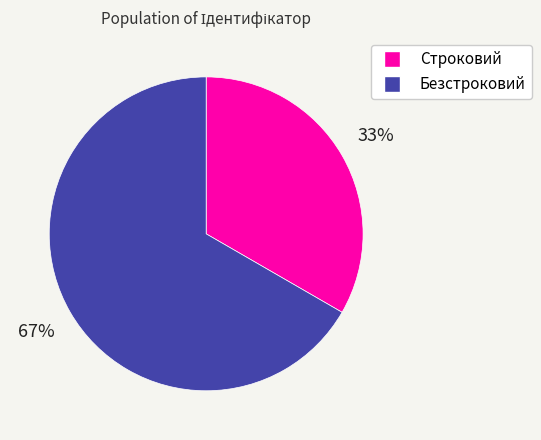

Rank the categories by value from highest to lowest.

Безстроковий, Строковий